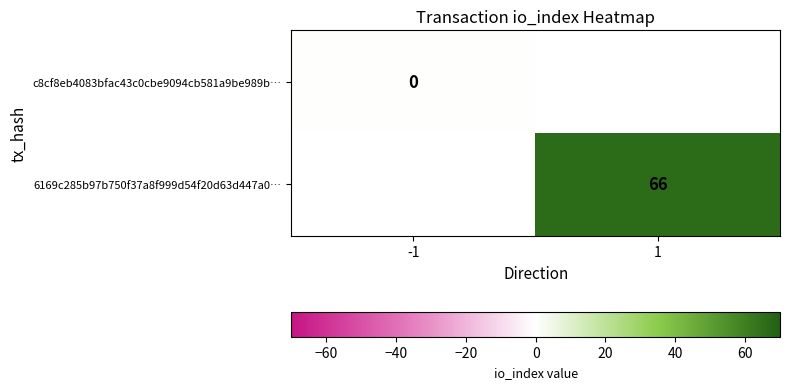

What is the approximate value of 6169c285b97b750f37a8f999d54f20d63d447a0… at 1?

66.0